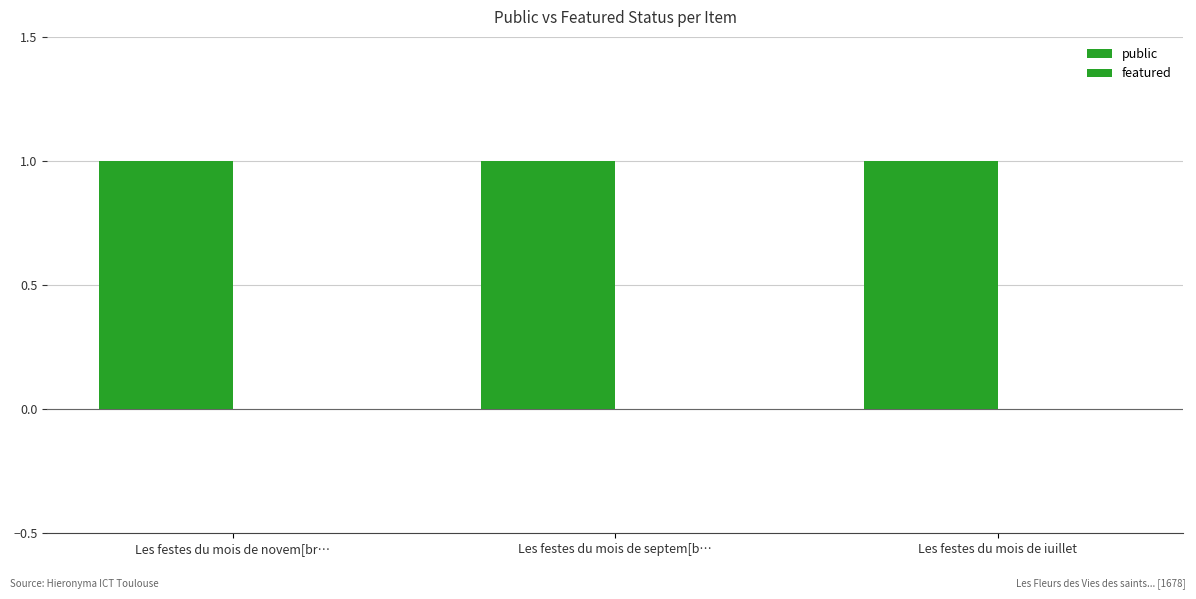

Are the bars grouped side by side (vs. stacked)?

Yes